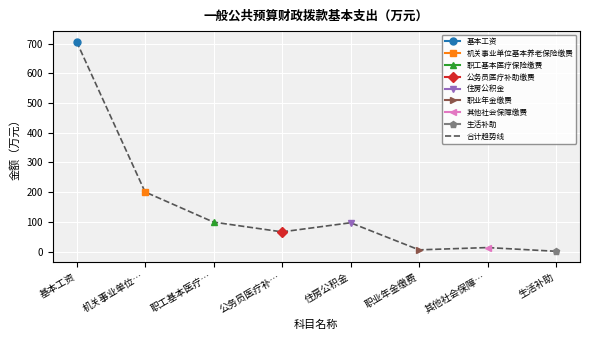

What is the label of the 5th point from the left?

住房公积金